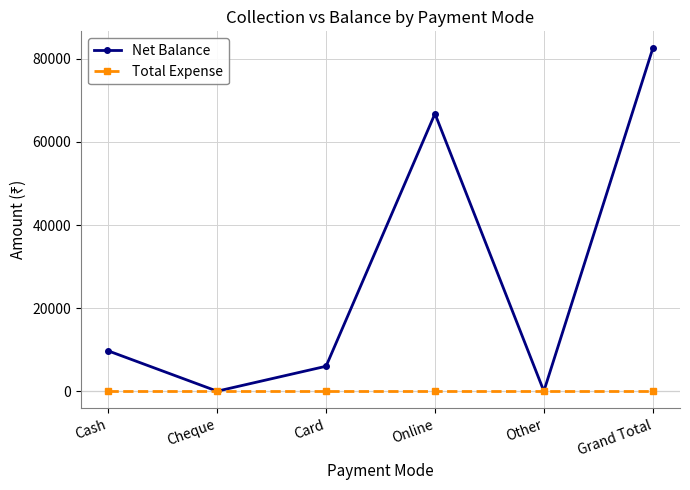

What position from the right is Card?

4